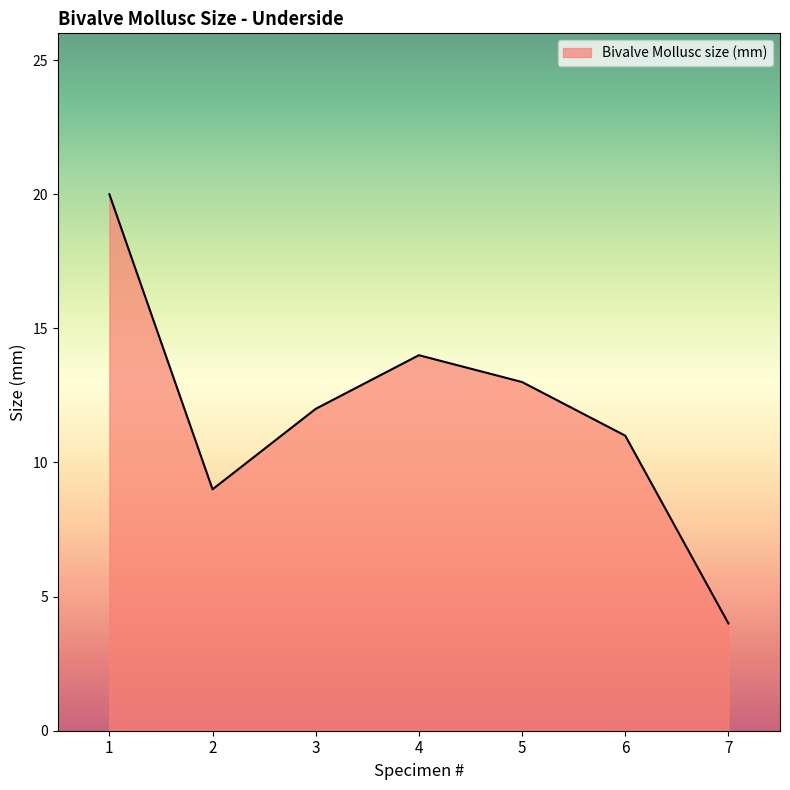

How many interior local peaks (higher than both neighbors) does the data have?

1